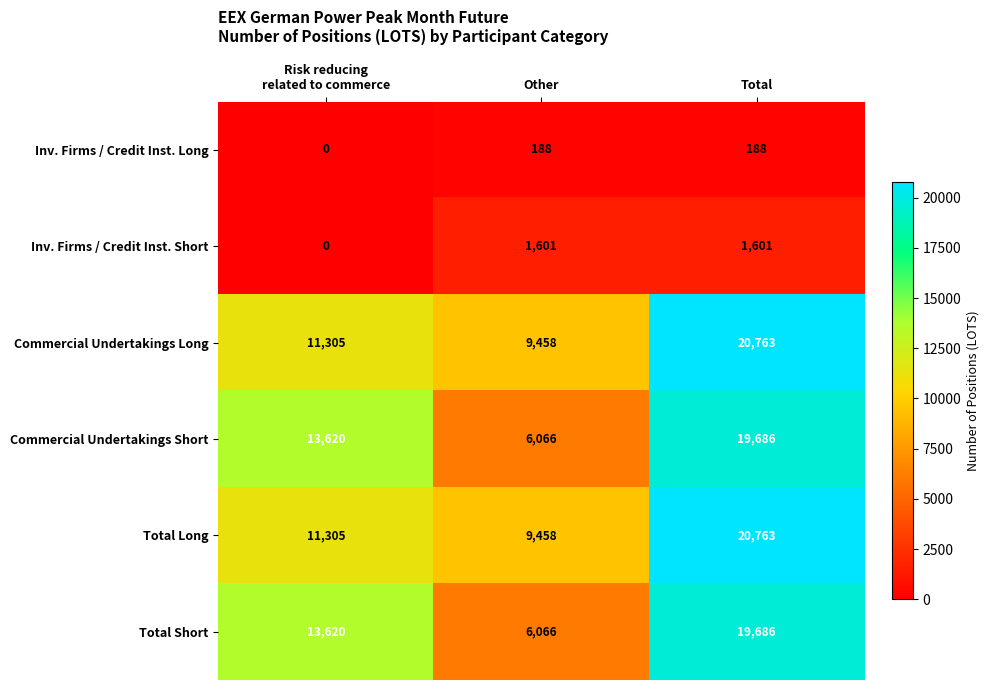

What is the difference between the highest and lowest values at Risk reducing
related to commerce?

13620